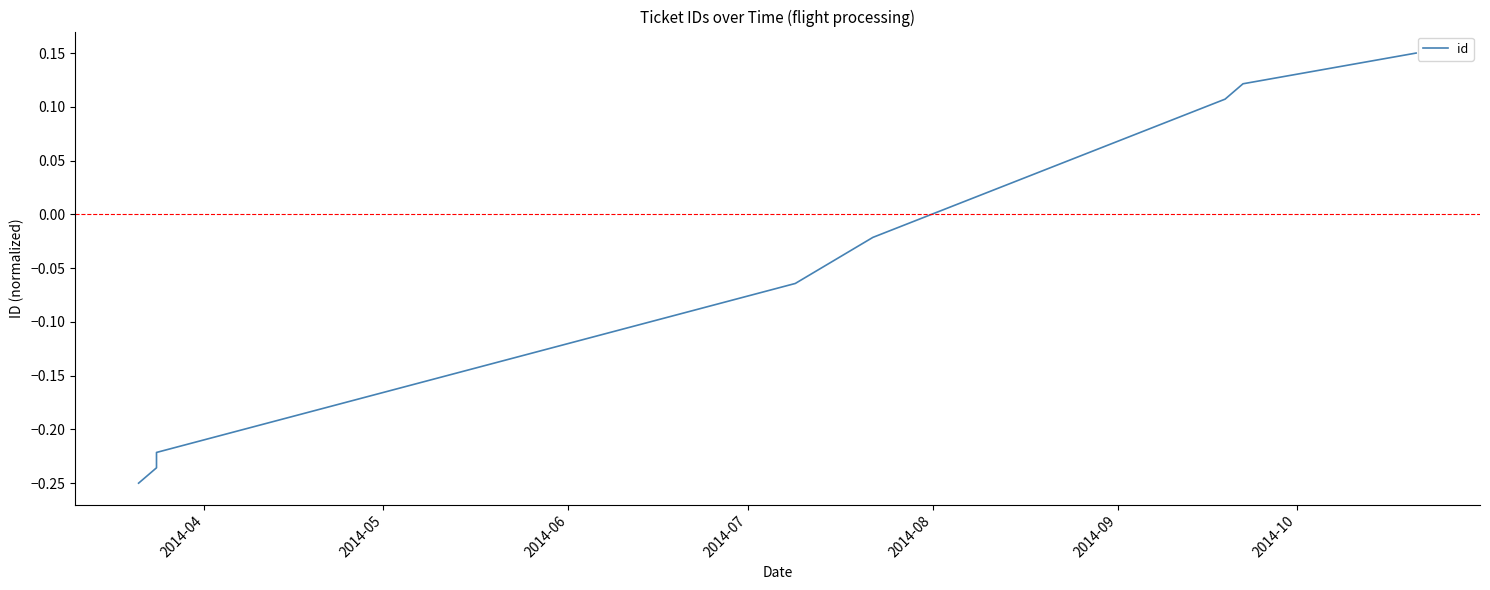

True or false: the data has more than 0 interior local peaks.

False